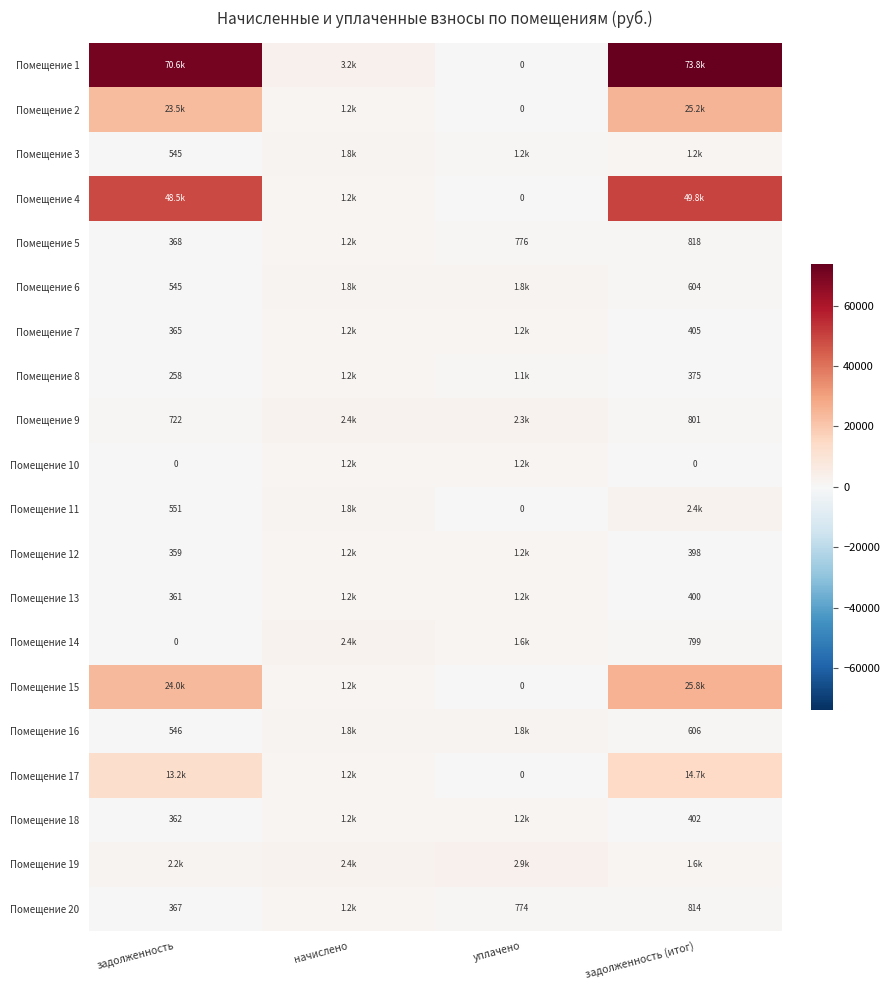

What is the sum of all Помещение 8 values?

2896.2